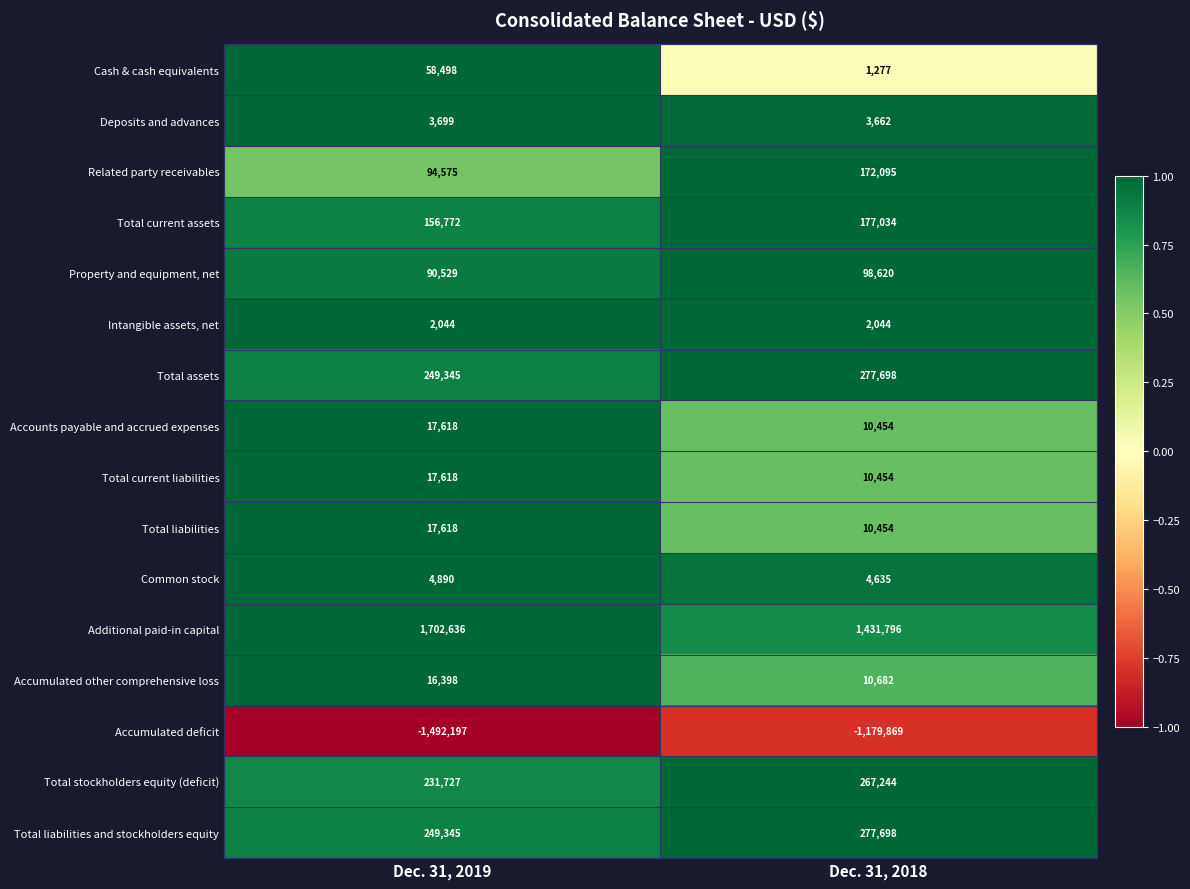

How many categories are shown in the chart?

2